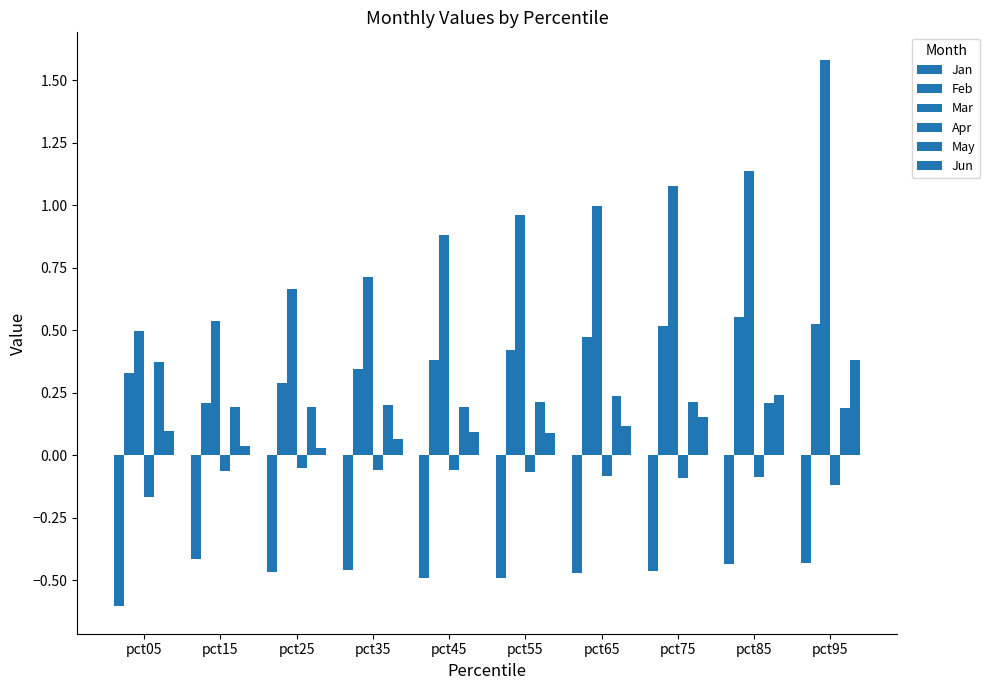

How many groups of bars are there?

10